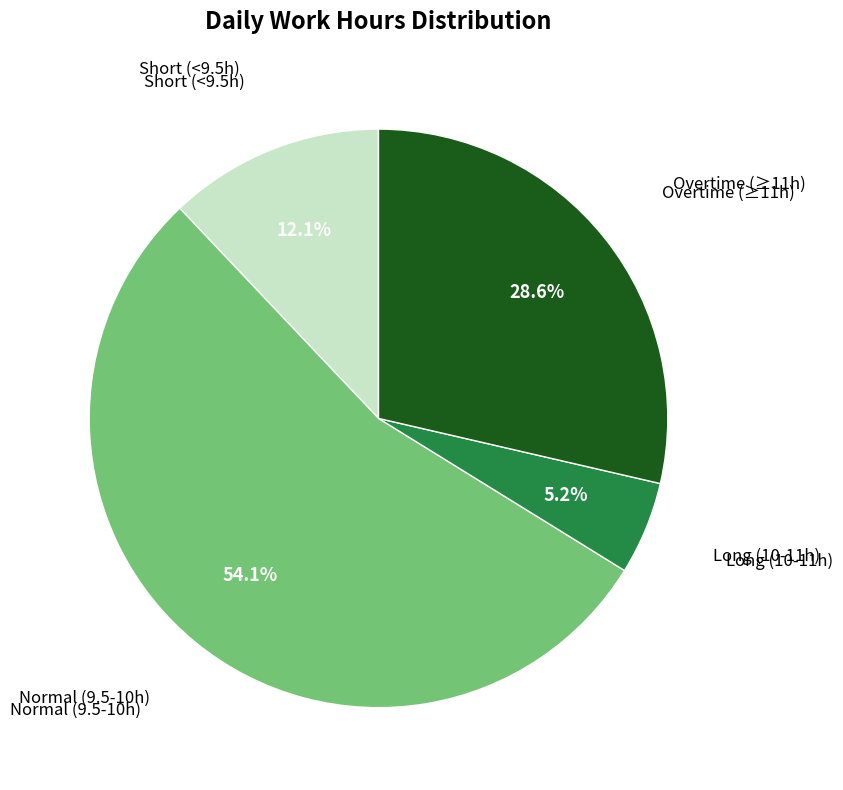

Is there a majority slice in this chart?

Yes